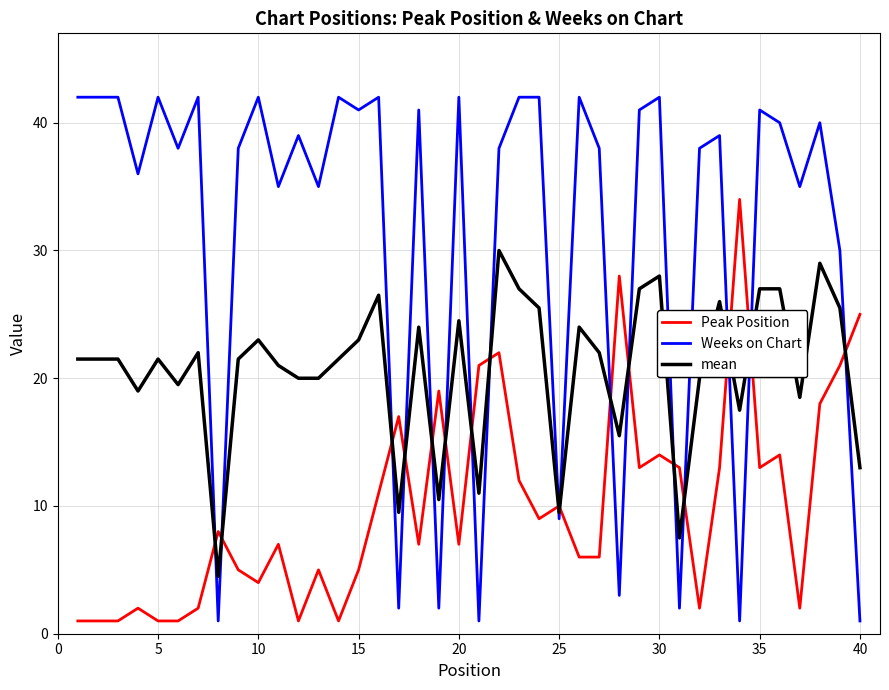

After their last crossing, which series has the higher values: Peak Position or mean?

Peak Position